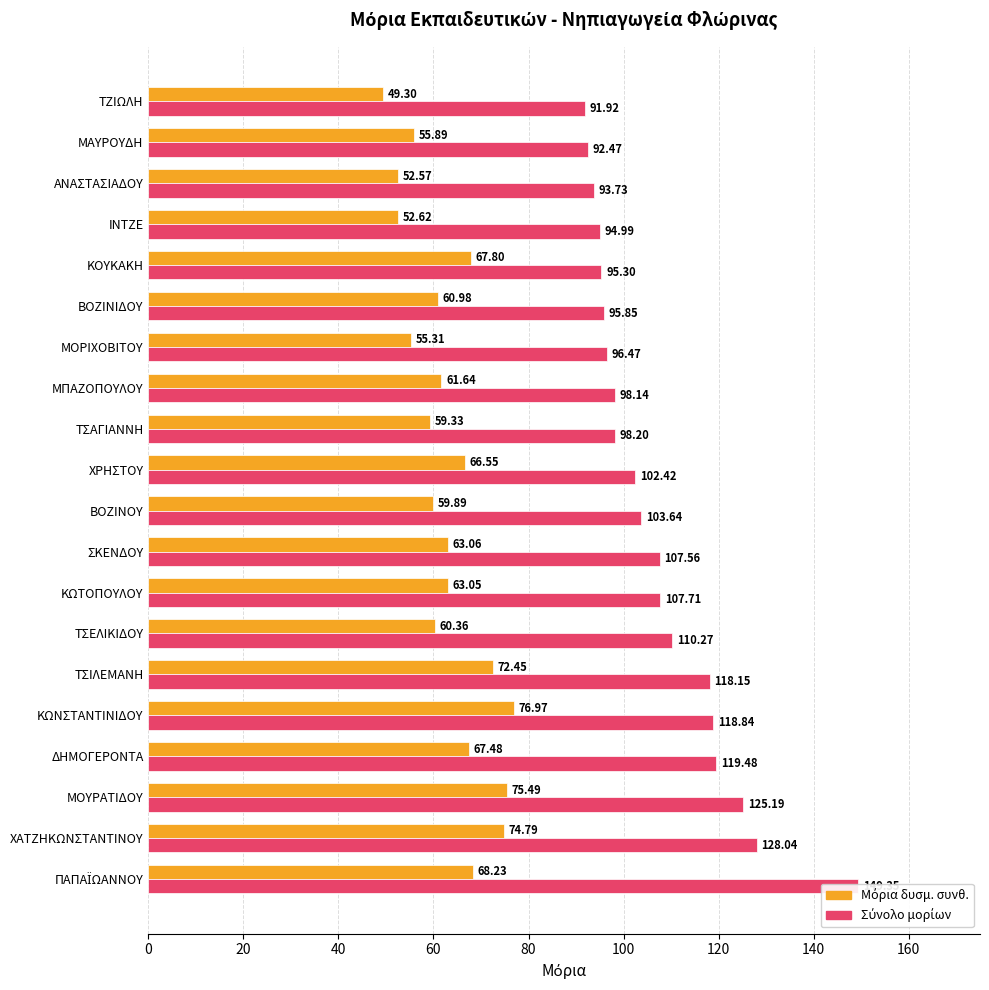

Reading right to left, transcribe all the data shown in this chart.

Μόρια δυσμ. συνθ.: 49.3	55.9	52.6	52.6	67.8	61.0	55.3	61.6	59.3	66.5	59.9	63.1	63.0	60.4	72.5	77.0	67.5	75.5	74.8	68.2
Σύνολο μορίων: 91.9	92.5	93.7	95.0	95.3	95.8	96.5	98.1	98.2	102.4	103.6	107.6	107.7	110.3	118.2	118.8	119.5	125.2	128.0	149.3